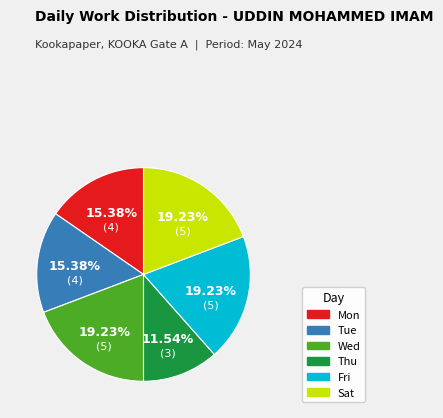

Is there any slice that represents more than half of the pie?

No